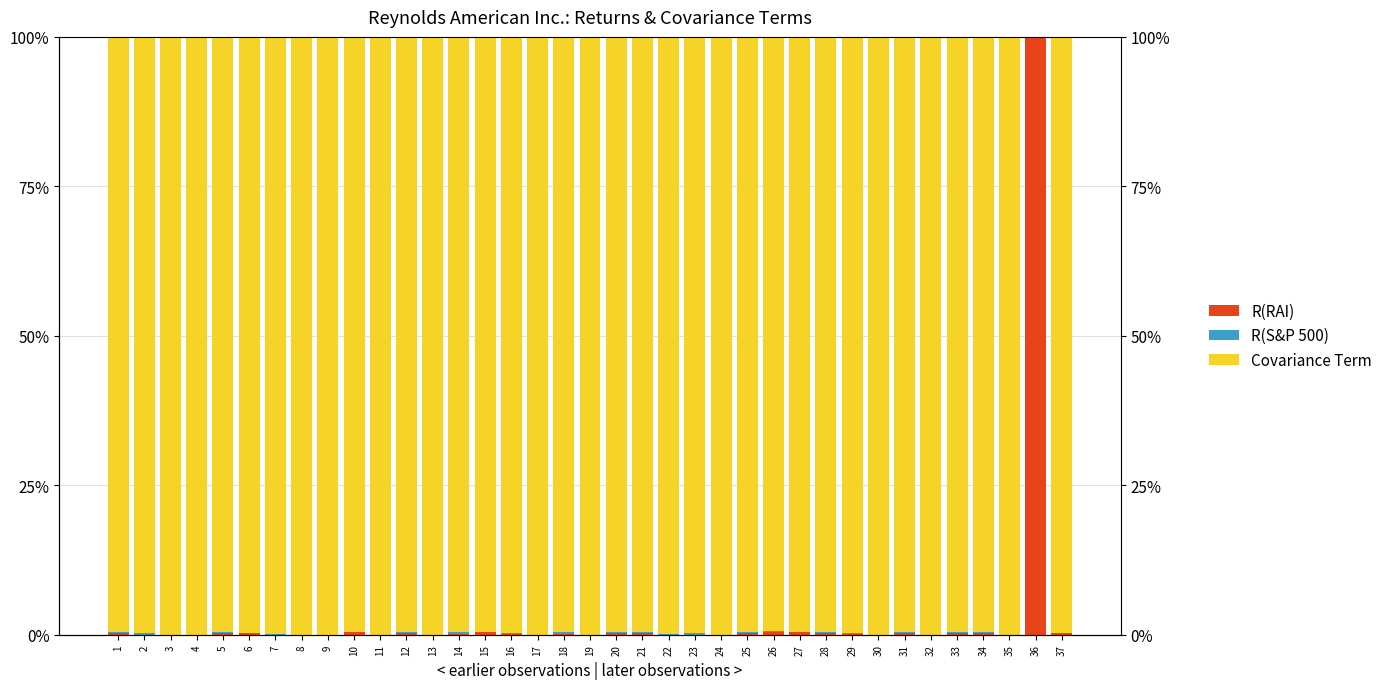

Which category has the highest value in the R(RAI) series?

36